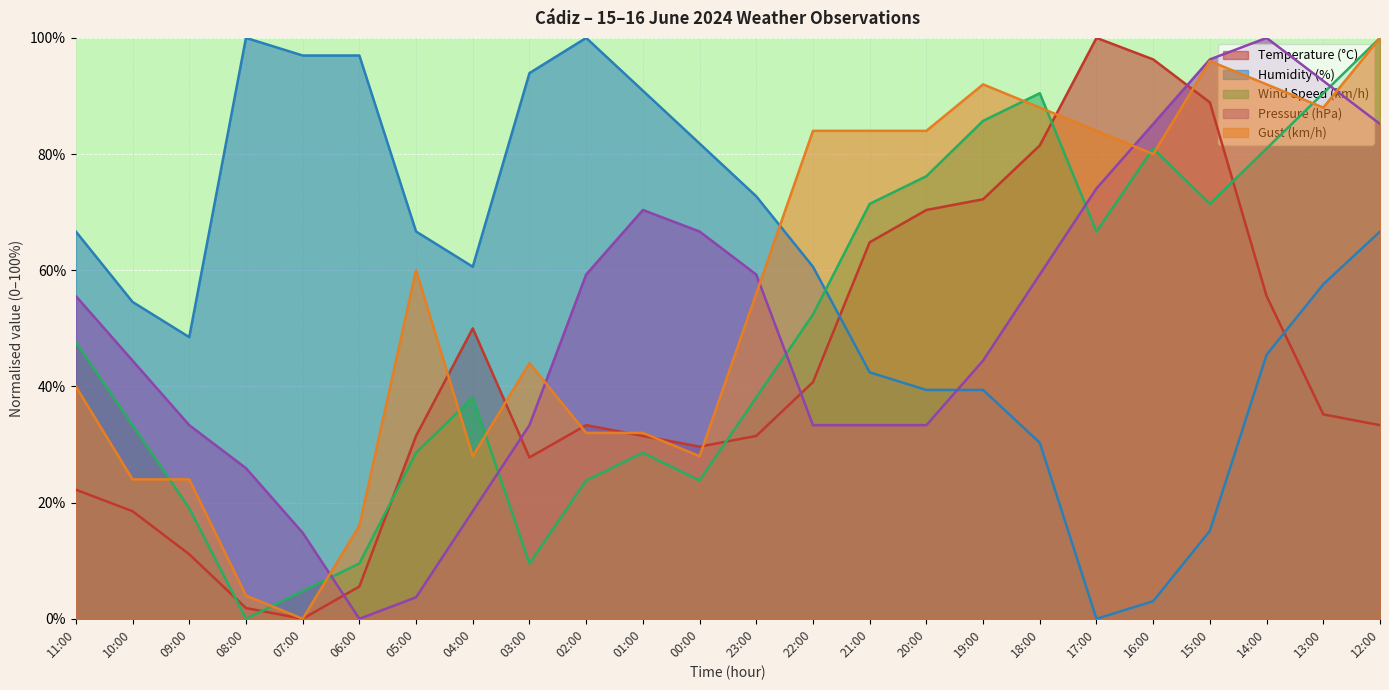

Where does the Humidity (%) series first go above 60?

11:00